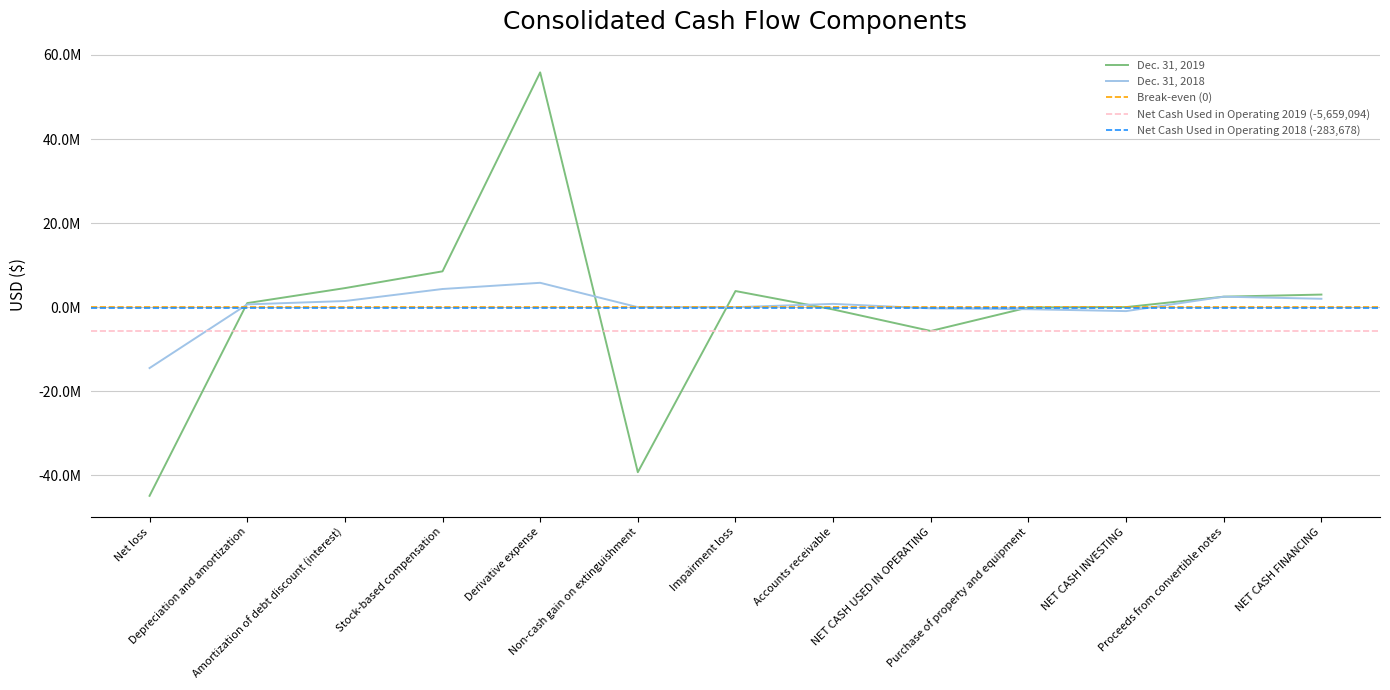

Rank the series at Net loss from highest to lowest value.

Dec. 31, 2018, Dec. 31, 2019